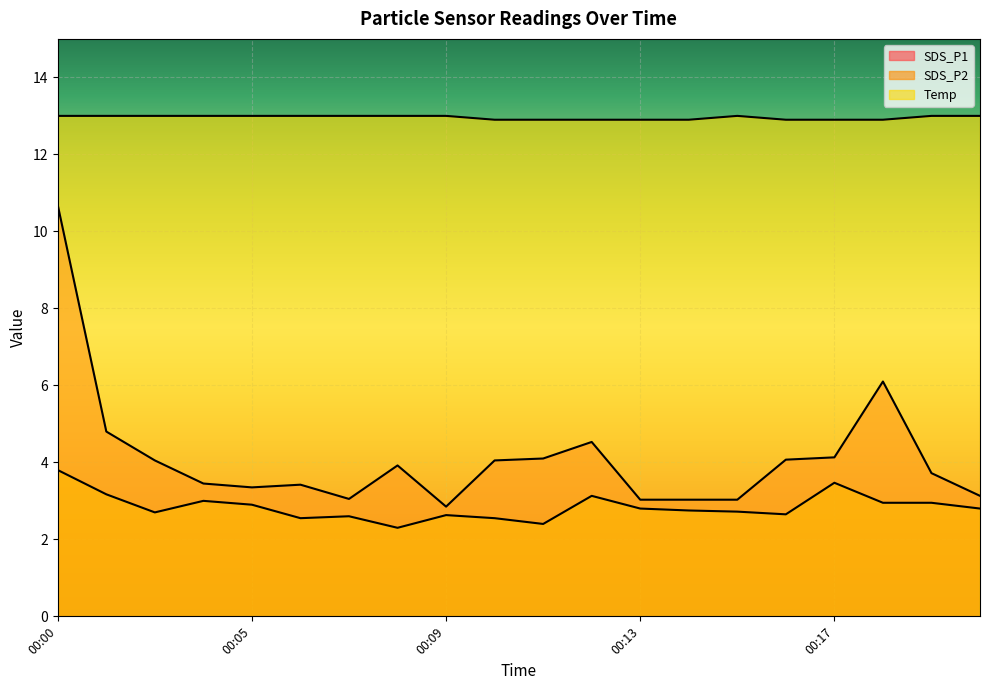

True or false: Temp and SDS_P1 cross at least once.

False